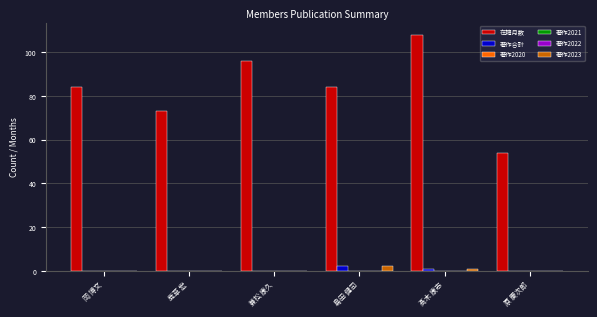

What are all the series names shown in the legend?

在籍月数, 著作合計, 著作2020, 著作2021, 著作2022, 著作2023